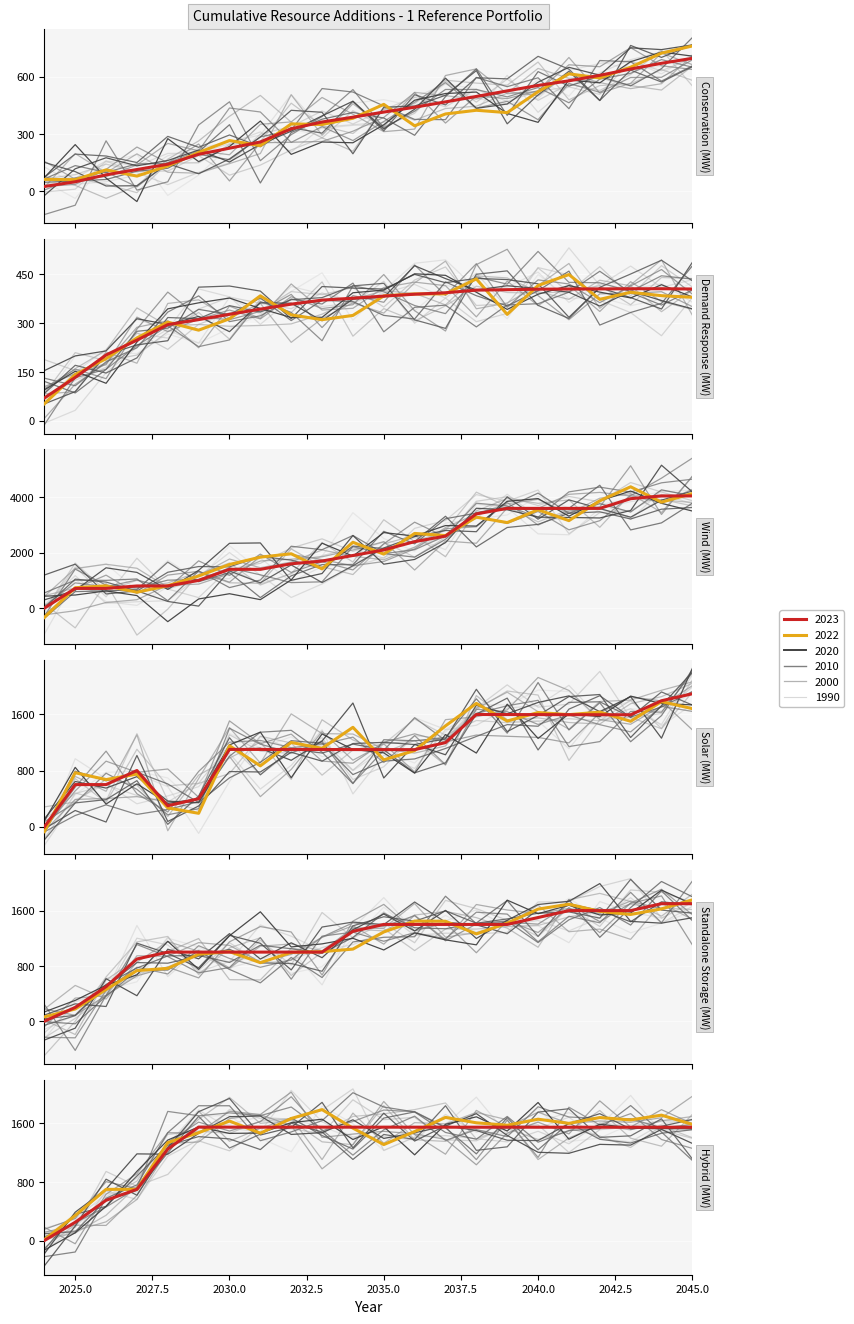

List the series in order of their peak value, highest first.

Wind, Solar, Standalone Storage, Hybrid, Conservation, Demand Response